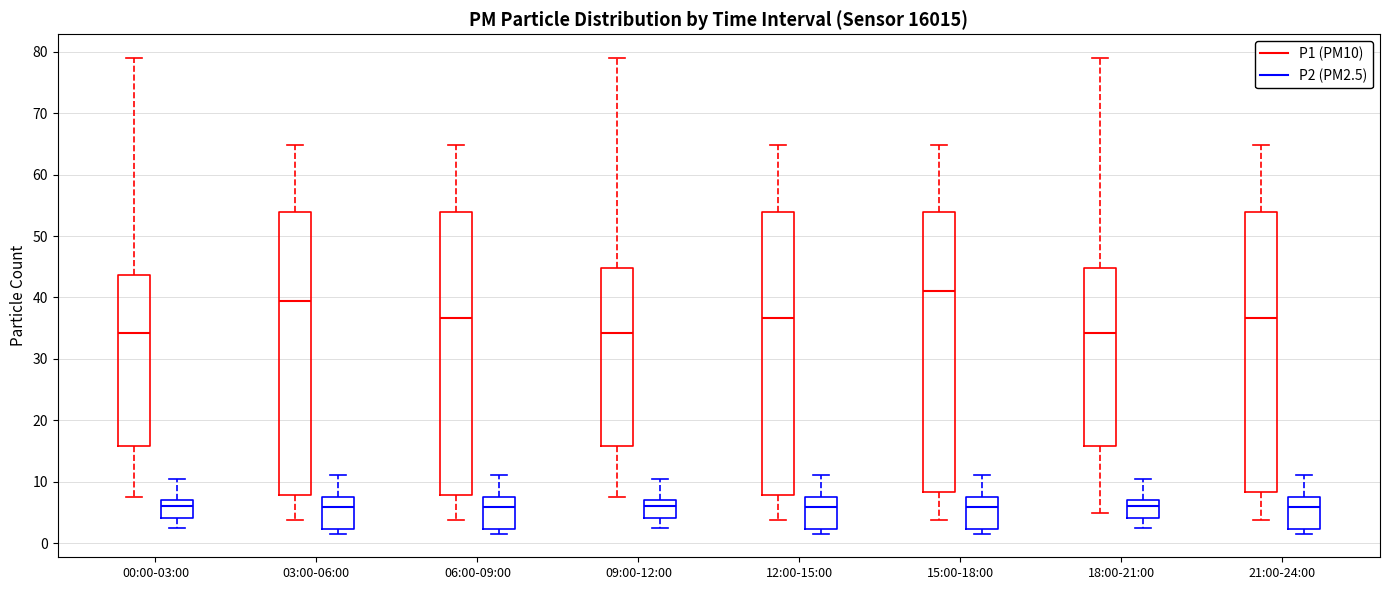

Reading left to right, read every box against the y-axis: the position of its median line, the range the box covers, and the ends of its whiskers. The values are not printed on the chart, so give them approximately, as read against the axis.

00:00-03:00 (P1 (PM10)): median 34, box 16 to 44, whiskers 7 to 79
00:00-03:00 (P2 (PM2.5)): median 6, box 4 to 7, whiskers 2 to 10
03:00-06:00 (P1 (PM10)): median 39, box 8 to 54, whiskers 4 to 65
03:00-06:00 (P2 (PM2.5)): median 6, box 2 to 8, whiskers 2 (just below the box's lower edge) to 11
06:00-09:00 (P1 (PM10)): median 37, box 8 to 54, whiskers 4 to 65
06:00-09:00 (P2 (PM2.5)): median 6, box 2 to 8, whiskers 2 (just below the box's lower edge) to 11
09:00-12:00 (P1 (PM10)): median 34, box 16 to 45, whiskers 7 to 79
09:00-12:00 (P2 (PM2.5)): median 6, box 4 to 7, whiskers 2 to 10
12:00-15:00 (P1 (PM10)): median 37, box 8 to 54, whiskers 4 to 65
12:00-15:00 (P2 (PM2.5)): median 6, box 2 to 8, whiskers 2 (just below the box's lower edge) to 11
15:00-18:00 (P1 (PM10)): median 41, box 8 to 54, whiskers 4 to 65
15:00-18:00 (P2 (PM2.5)): median 6, box 2 to 8, whiskers 2 (just below the box's lower edge) to 11
18:00-21:00 (P1 (PM10)): median 34, box 16 to 45, whiskers 5 to 79
18:00-21:00 (P2 (PM2.5)): median 6, box 4 to 7, whiskers 2 to 10
21:00-24:00 (P1 (PM10)): median 37, box 8 to 54, whiskers 4 to 65
21:00-24:00 (P2 (PM2.5)): median 6, box 2 to 8, whiskers 2 (just below the box's lower edge) to 11